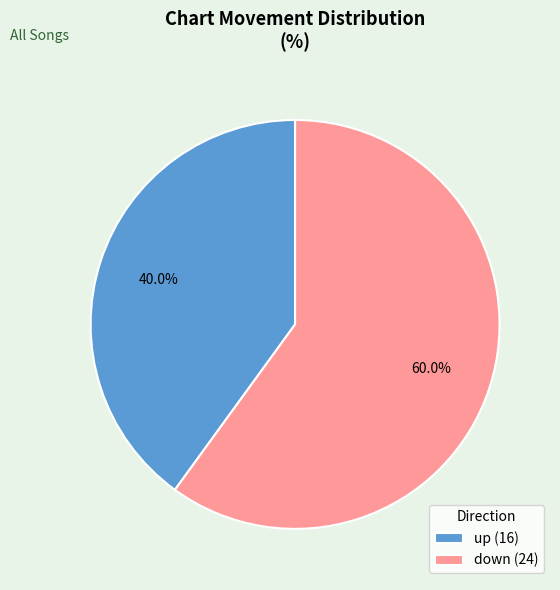

Which slice is the smallest?

up